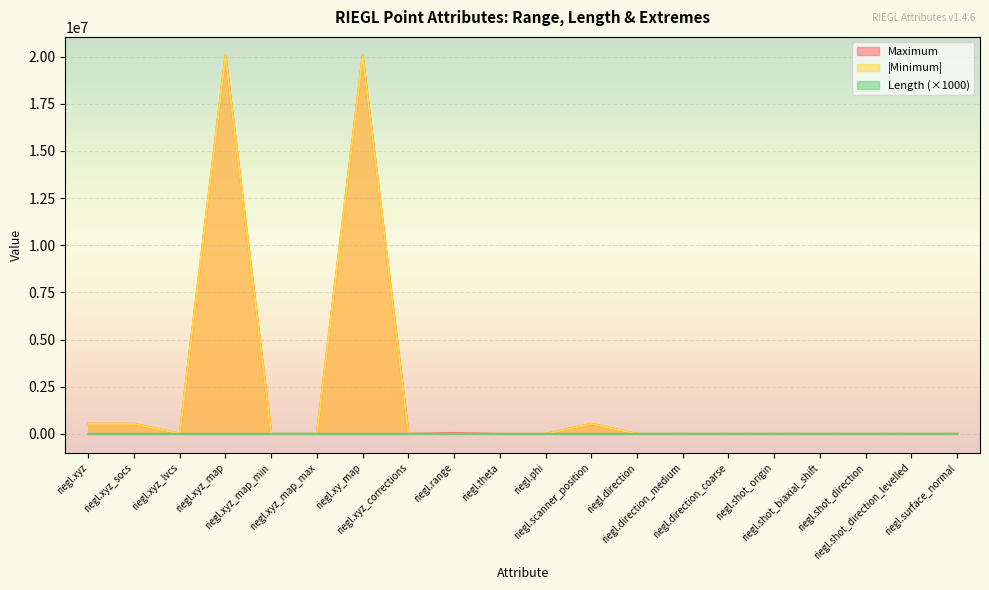

Is the value of Length at riegl.phi greater than the value of Minimum at riegl.xyz_map?

No